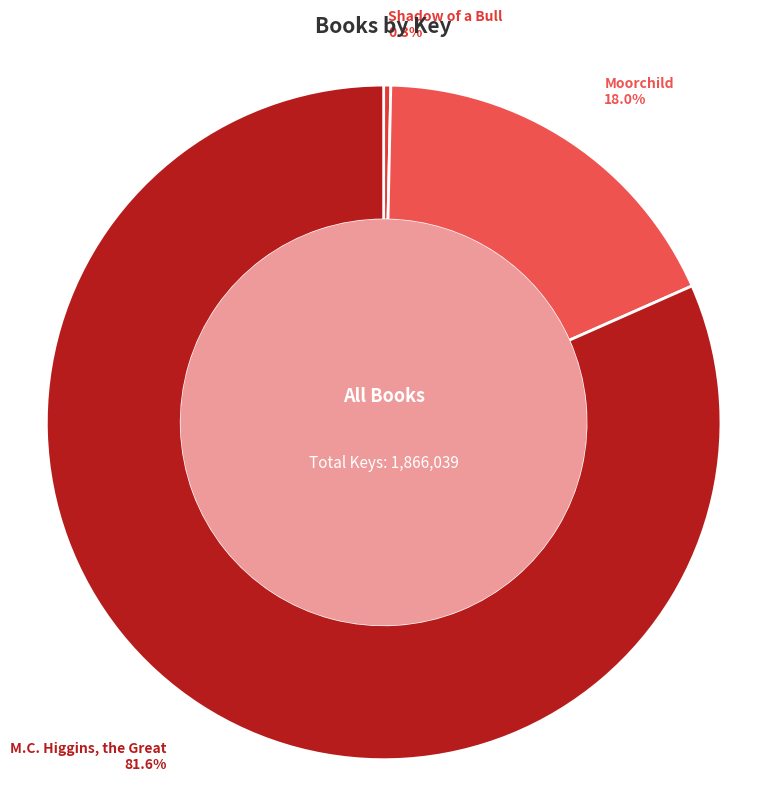

To the nearest percent, what is the difference between the largest and smallest slice percentages?

81%